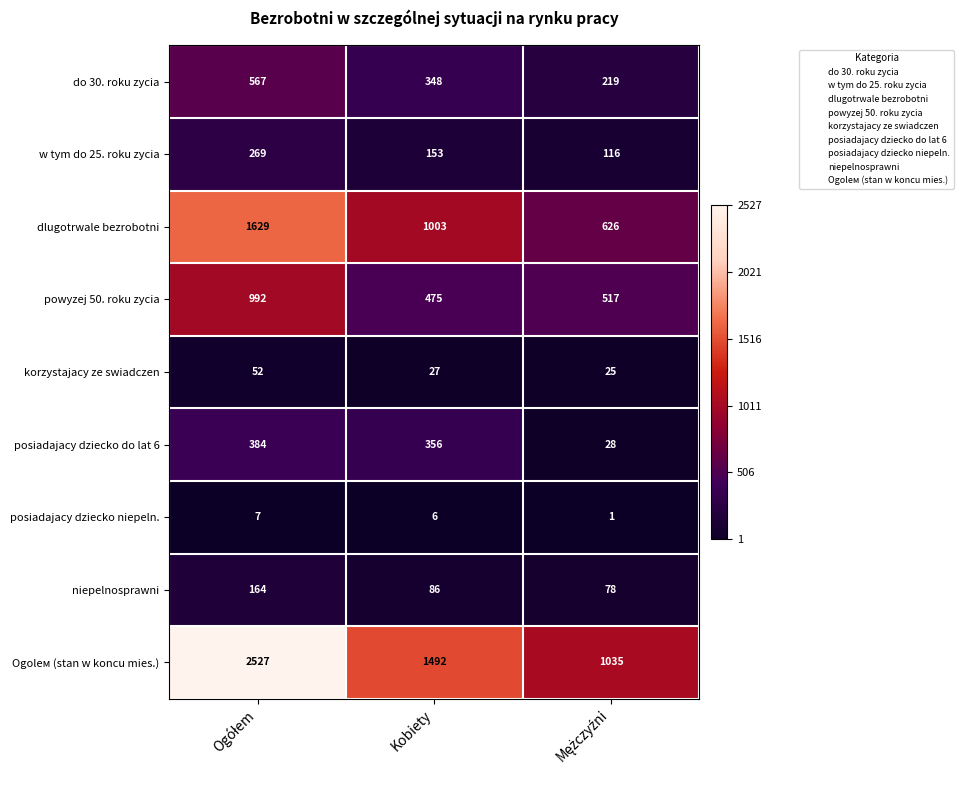

Is the value of dlugotrwale bezrobotni at Kobiety greater than the value of powyzej 50. roku zycia at Kobiety?

Yes